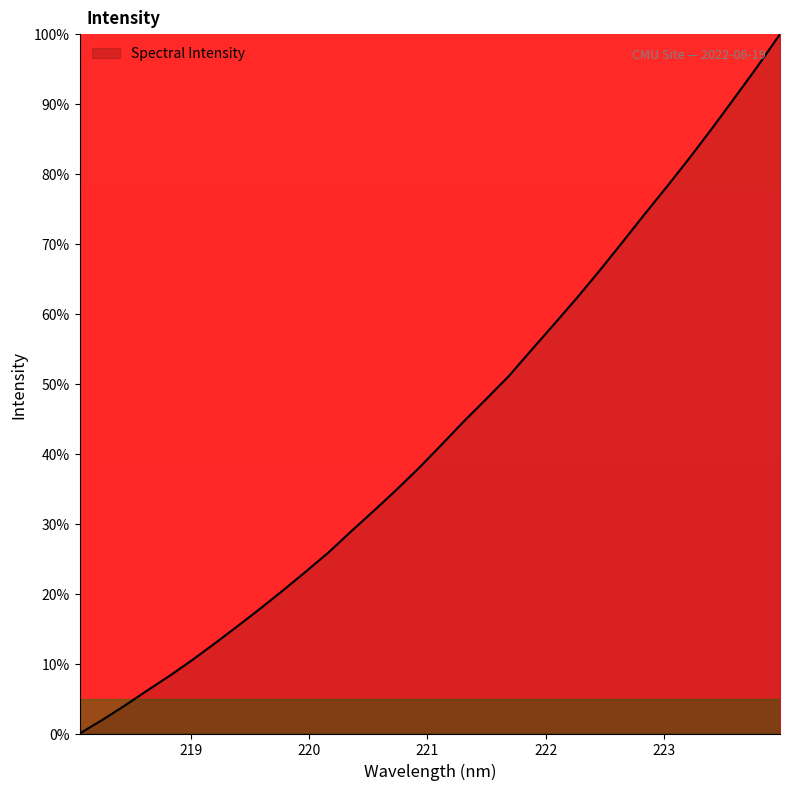

What is the maximum value shown in the chart?

100.0